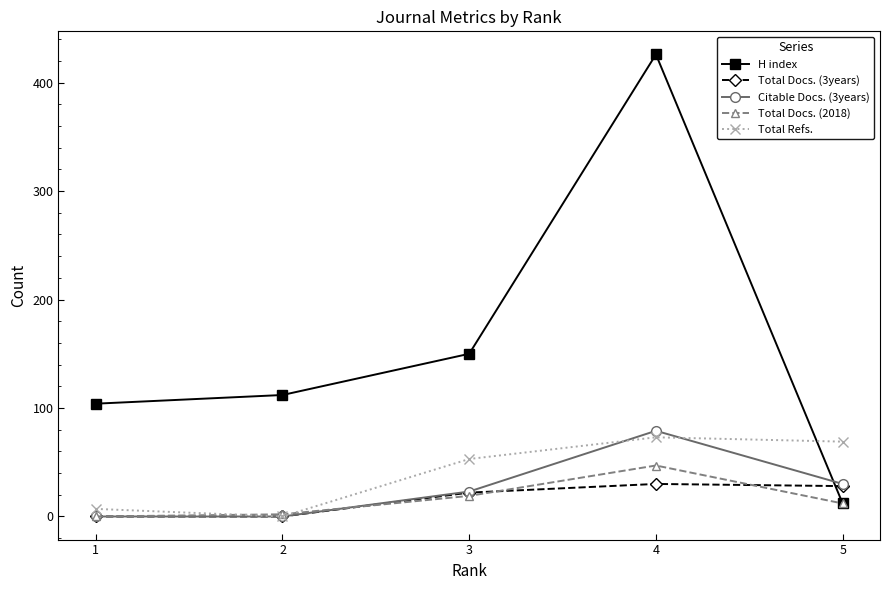

Which label corresponds to the largest value in the chart?

4